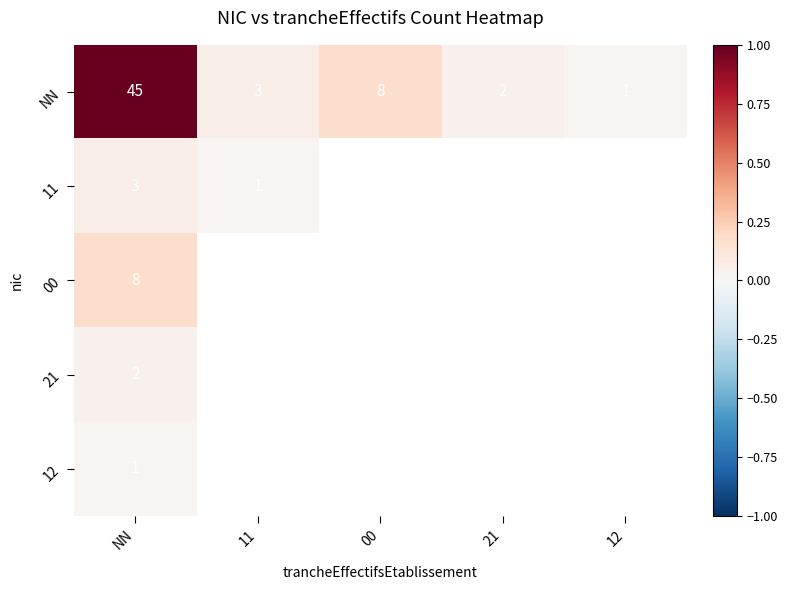

The NN series shows 4 at 00. True or false?

False